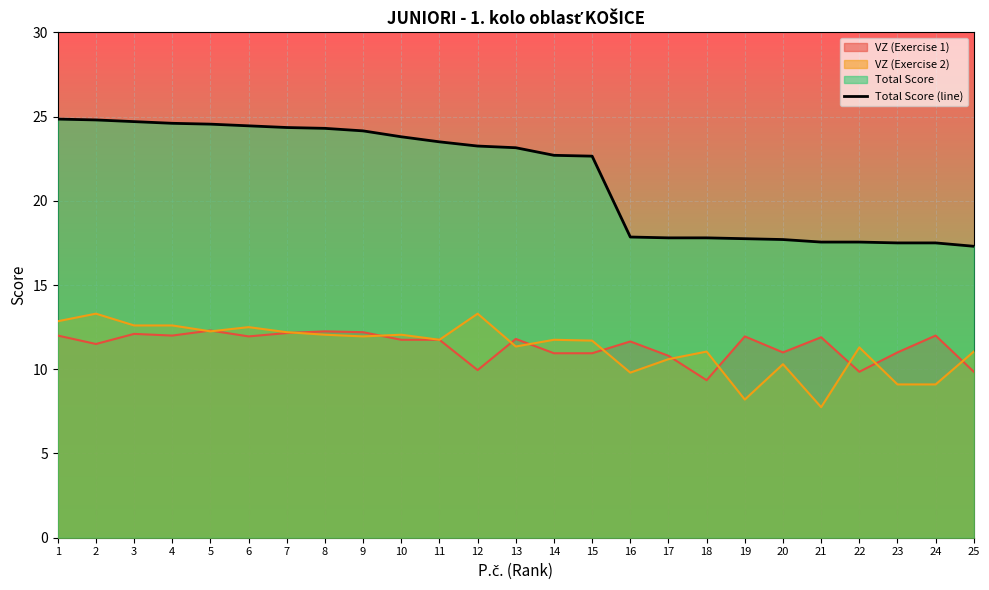

True or false: the data has more than 1 interior local peaks.

False